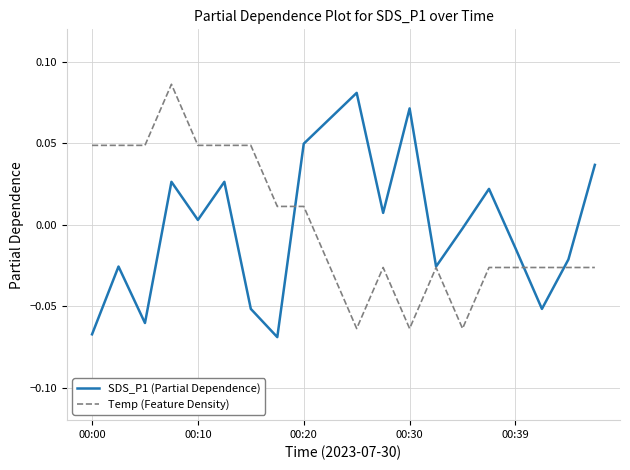

What are all the series names shown in the legend?

SDS_P1 (Partial Dependence), Temp (Feature Density)